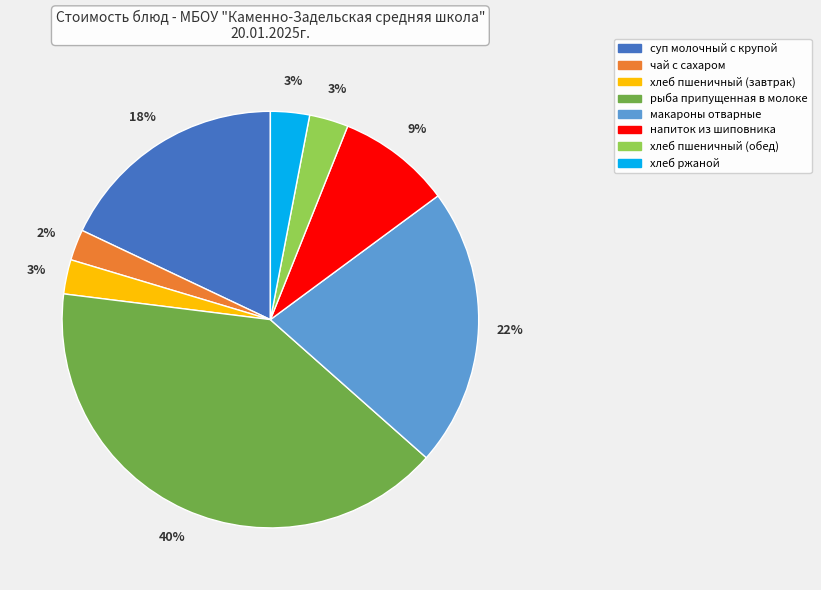

What is the largest slice in the pie chart?

рыба припущенная в молоке